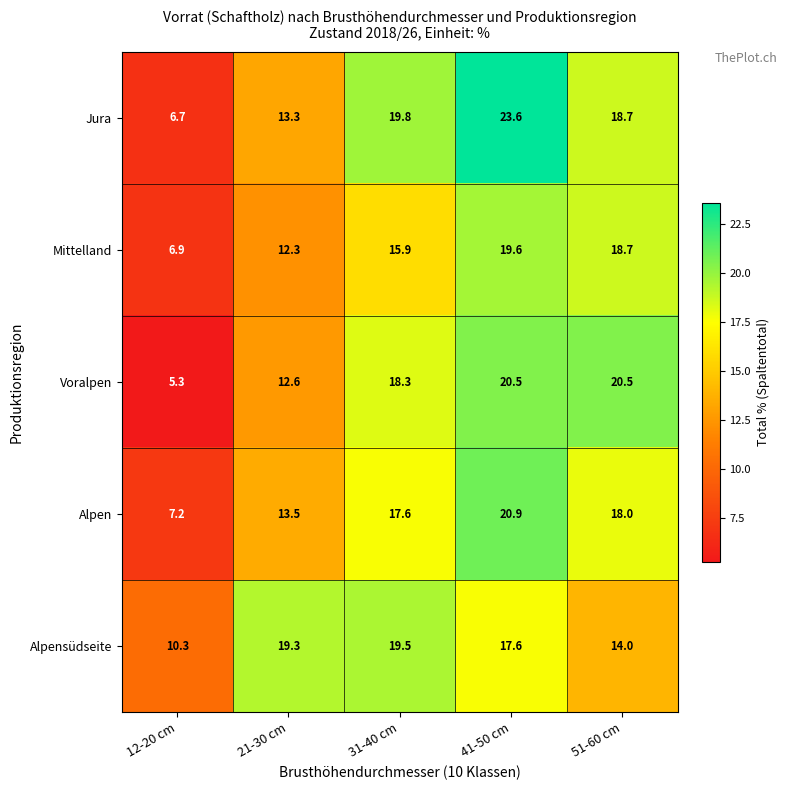

Reading left to right, what are all the values shown in this chart?

Jura: 12-20 cm=6.7	21-30 cm=13.3	31-40 cm=19.8	41-50 cm=23.6	51-60 cm=18.7
Mittelland: 12-20 cm=6.9	21-30 cm=12.3	31-40 cm=15.9	41-50 cm=19.6	51-60 cm=18.7
Voralpen: 12-20 cm=5.3	21-30 cm=12.6	31-40 cm=18.3	41-50 cm=20.5	51-60 cm=20.5
Alpen: 12-20 cm=7.2	21-30 cm=13.5	31-40 cm=17.6	41-50 cm=20.9	51-60 cm=18.0
Alpensüdseite: 12-20 cm=10.3	21-30 cm=19.3	31-40 cm=19.5	41-50 cm=17.6	51-60 cm=14.0